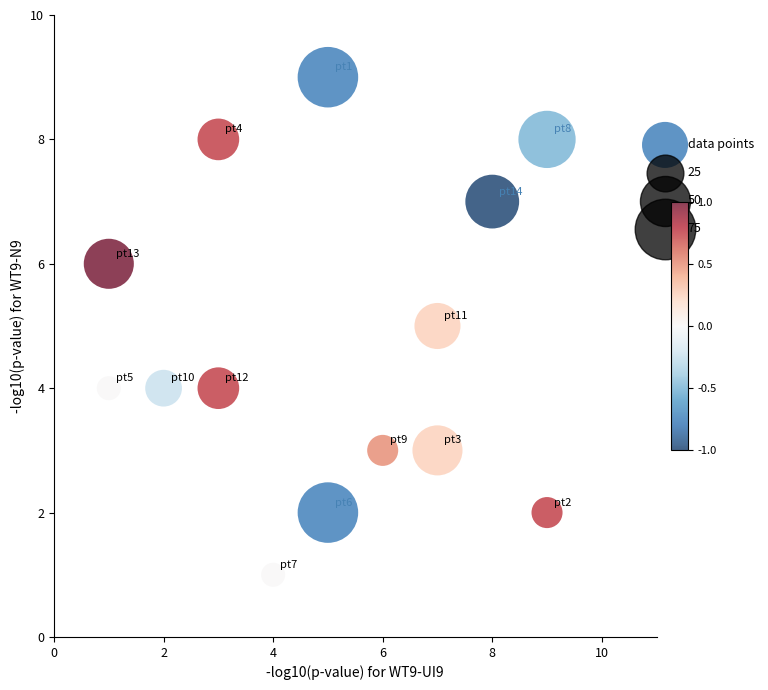

What is the range of Y values (max minus min)?

8